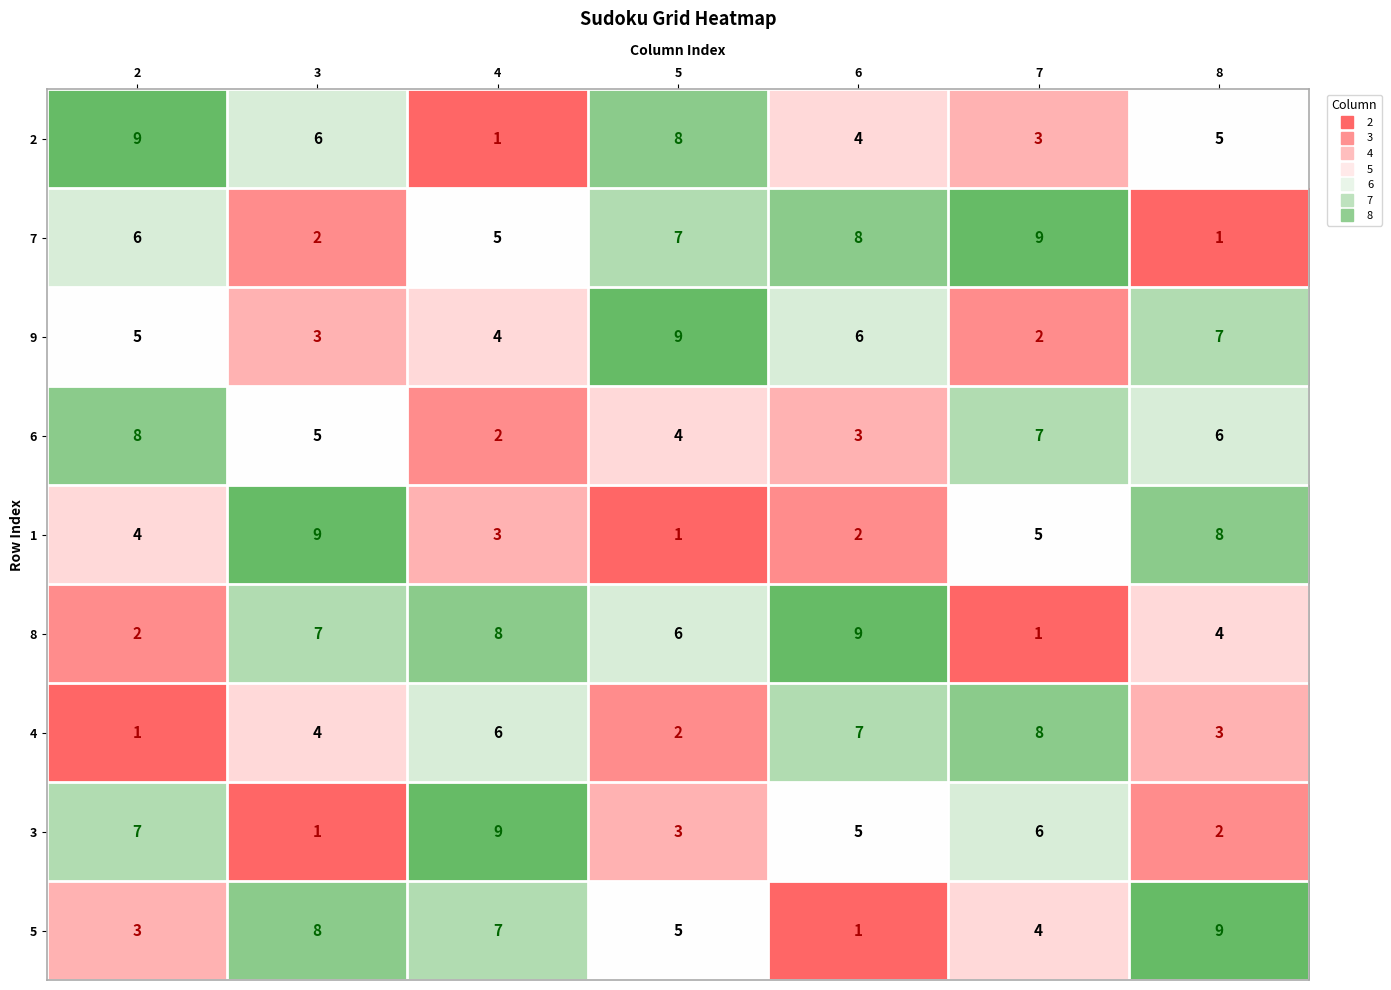

Which series changed the most between 2 and 7?

4